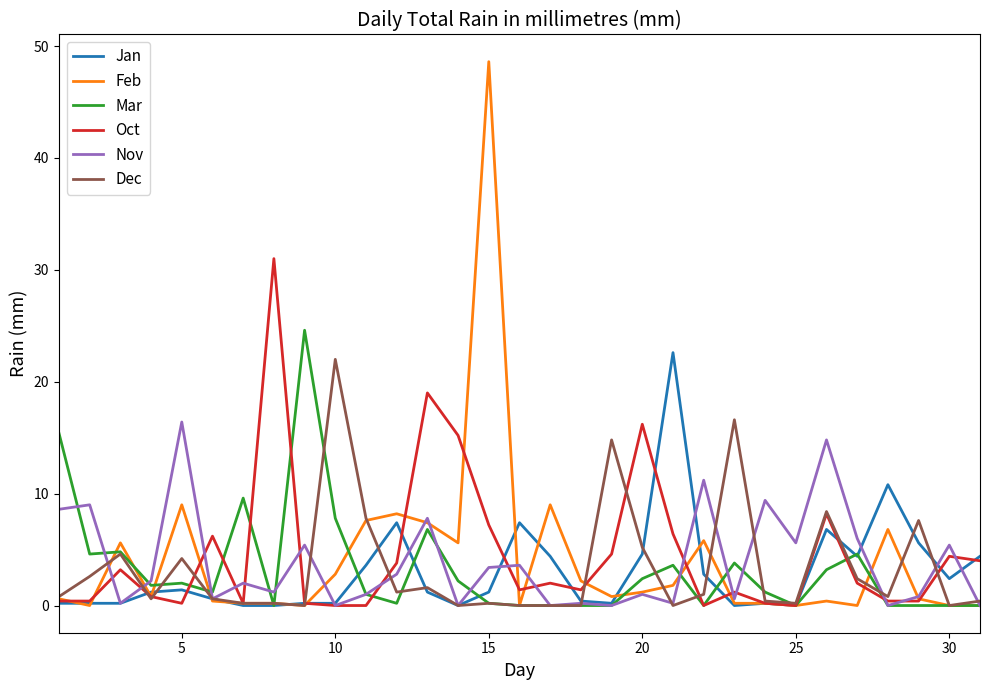

What is the highest value of the Dec series?

22.0